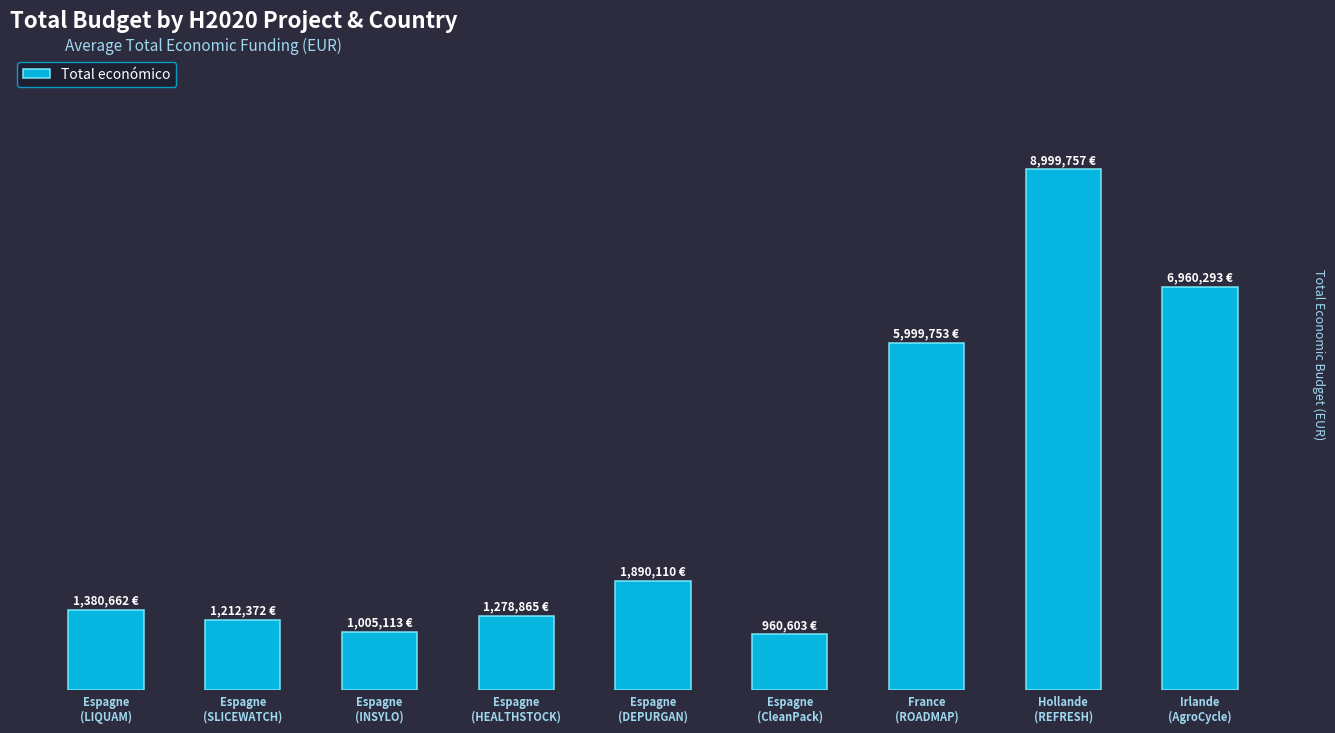

True or false: the data shows 10254199 at Irlande
(AgroCycle).

False